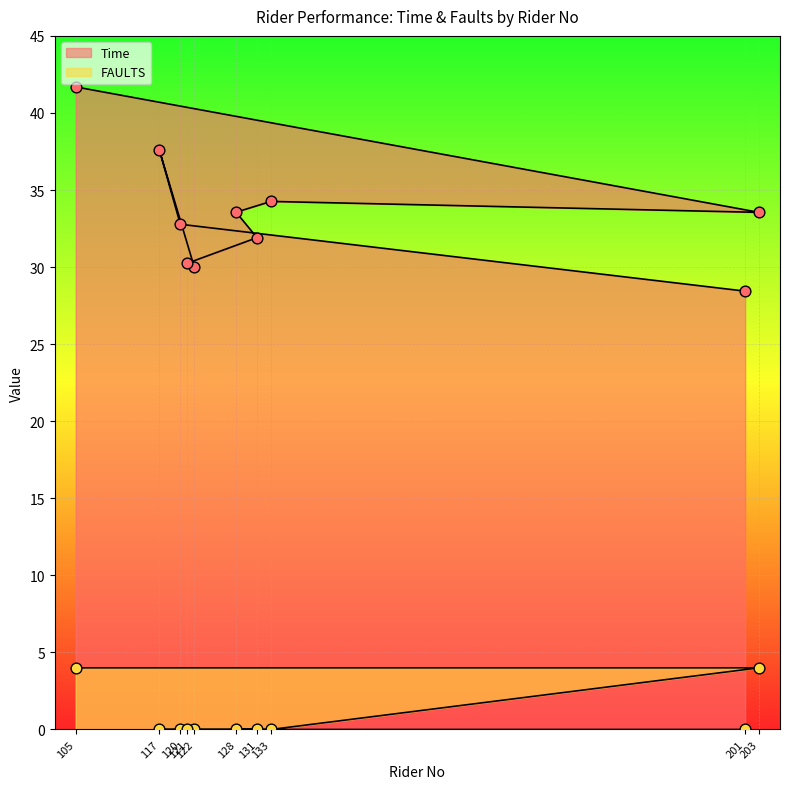

At which category is the sum across all series the highest?

105